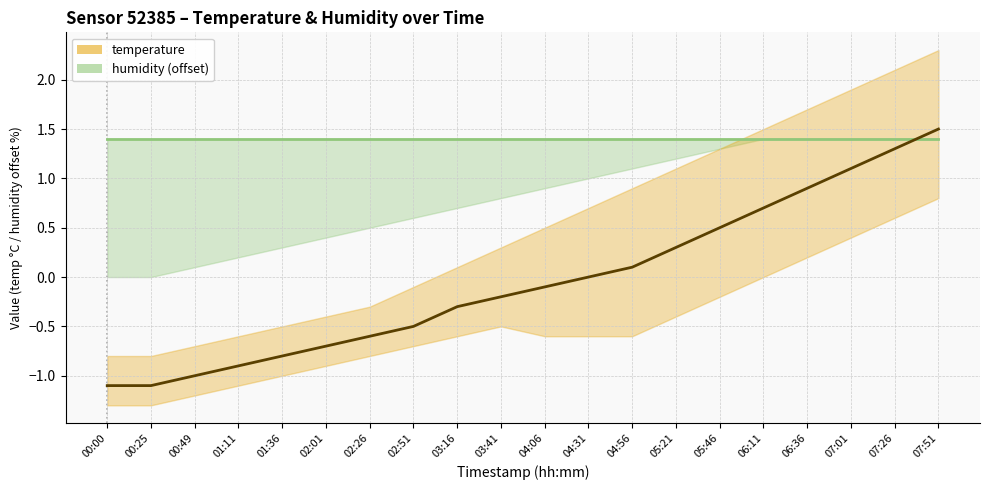

What is the label of the 15th point from the right?

02:01